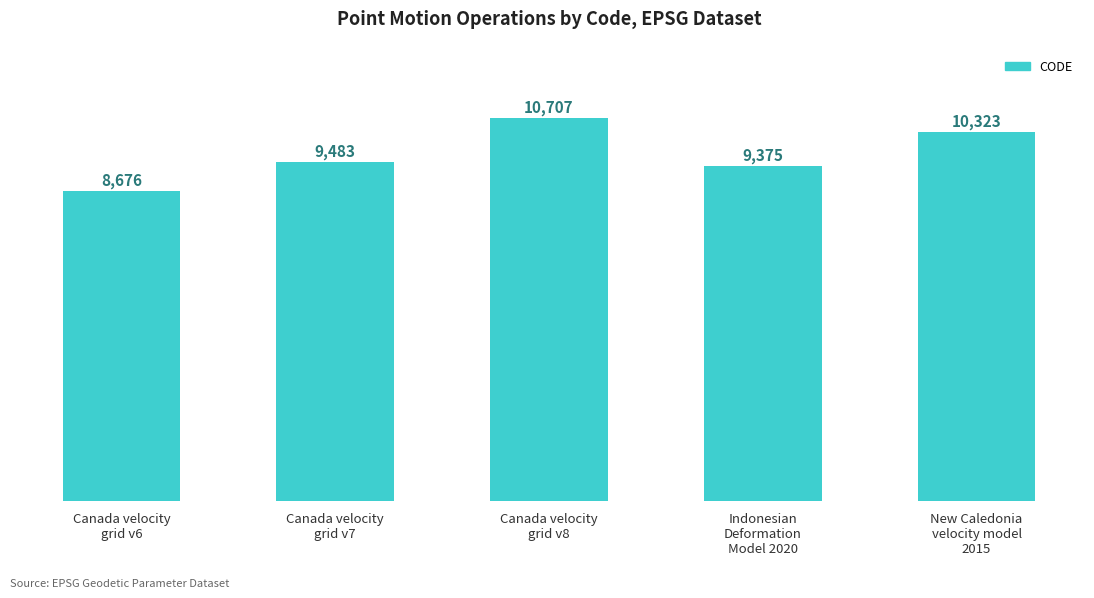

Where is the data nearest to the value 9691?

Canada velocity
grid v7